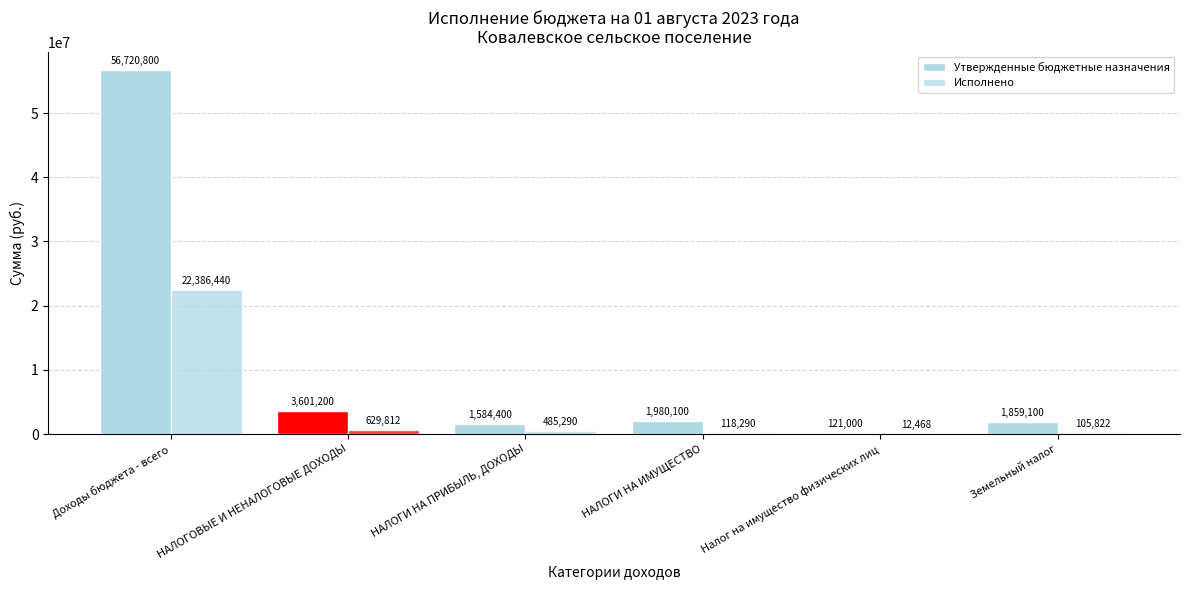

Which has a higher value, НАЛОГИ НА ПРИБЫЛЬ, ДОХОДЫ or НАЛОГОВЫЕ И НЕНАЛОГОВЫЕ ДОХОДЫ?

НАЛОГОВЫЕ И НЕНАЛОГОВЫЕ ДОХОДЫ